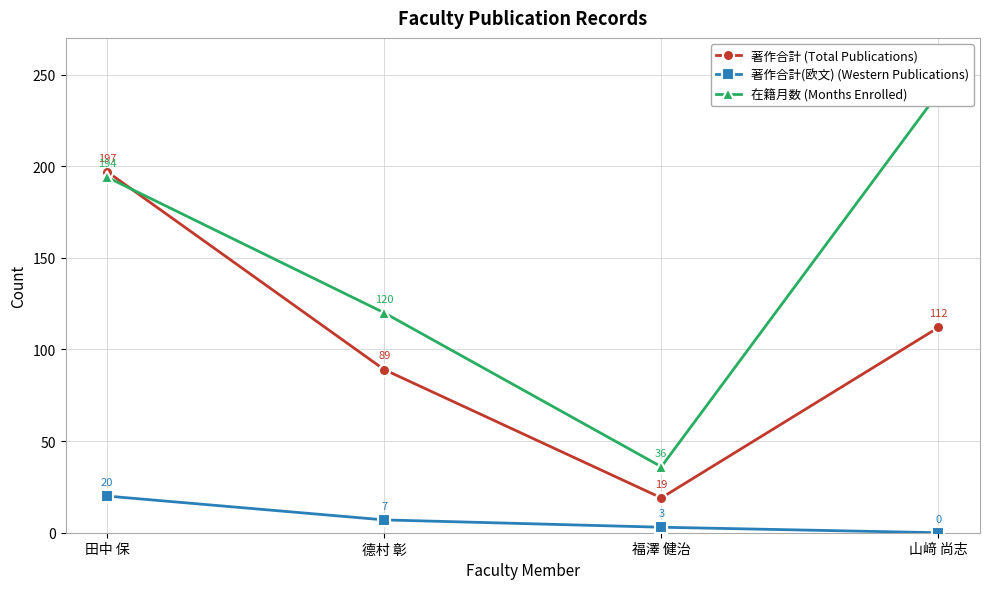

Rank the series by their maximum value, from highest to lowest.

在籍月数 (Months Enrolled), 著作合計 (Total Publications), 著作合計(欧文) (Western Publications)